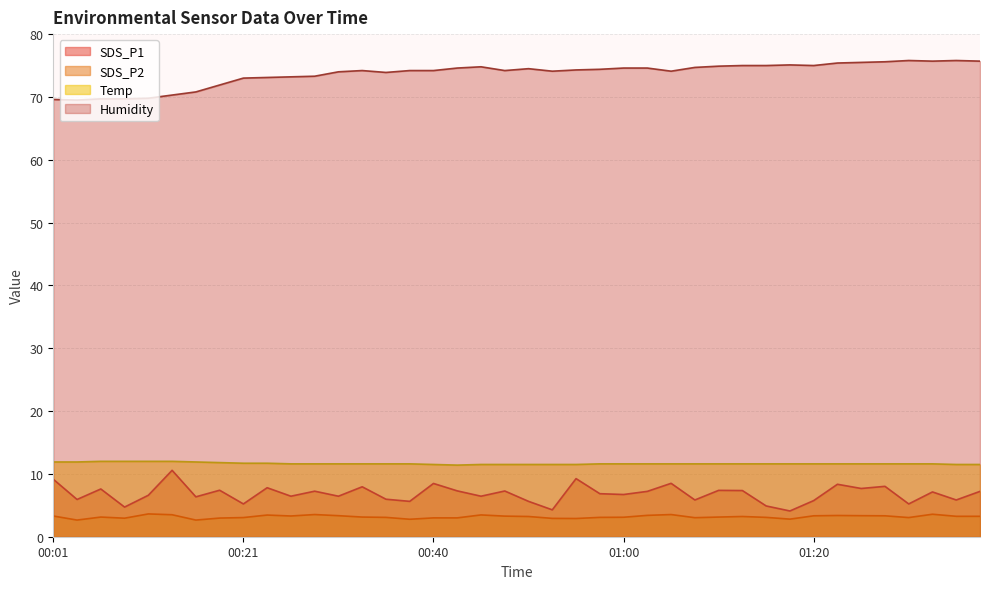

Where does the SDS_P1 series first go above 7?

00:01